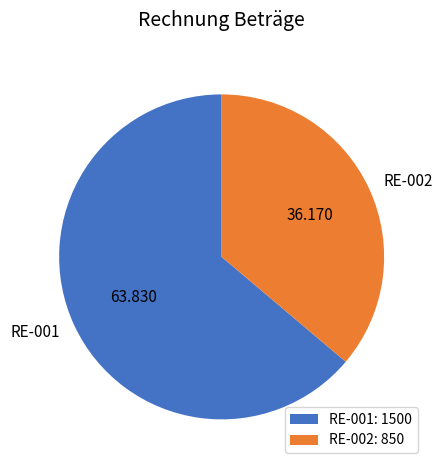

Combined, do RE-001: 1500 and RE-002: 850 account for over 50%?

Yes